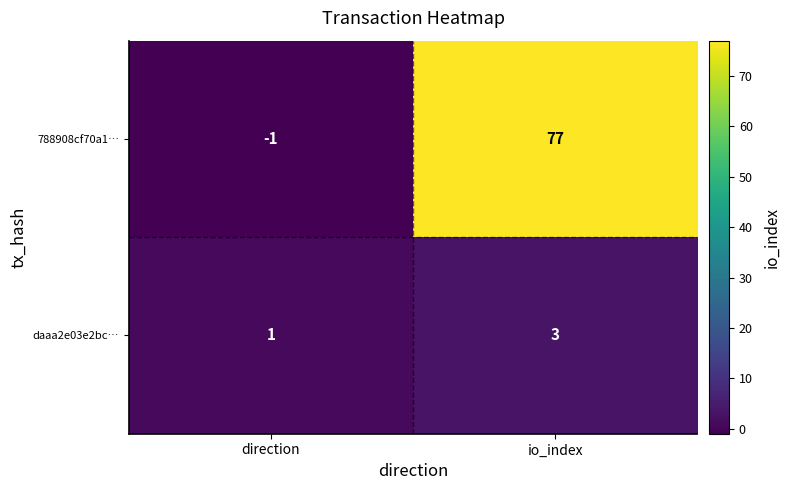

Is it true that 788908cf70a1… equals 21 at io_index?

False